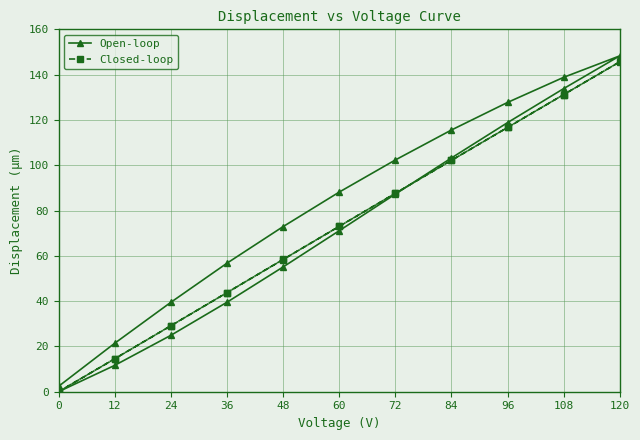

Does the chart display data point markers on the line(s)?

Yes